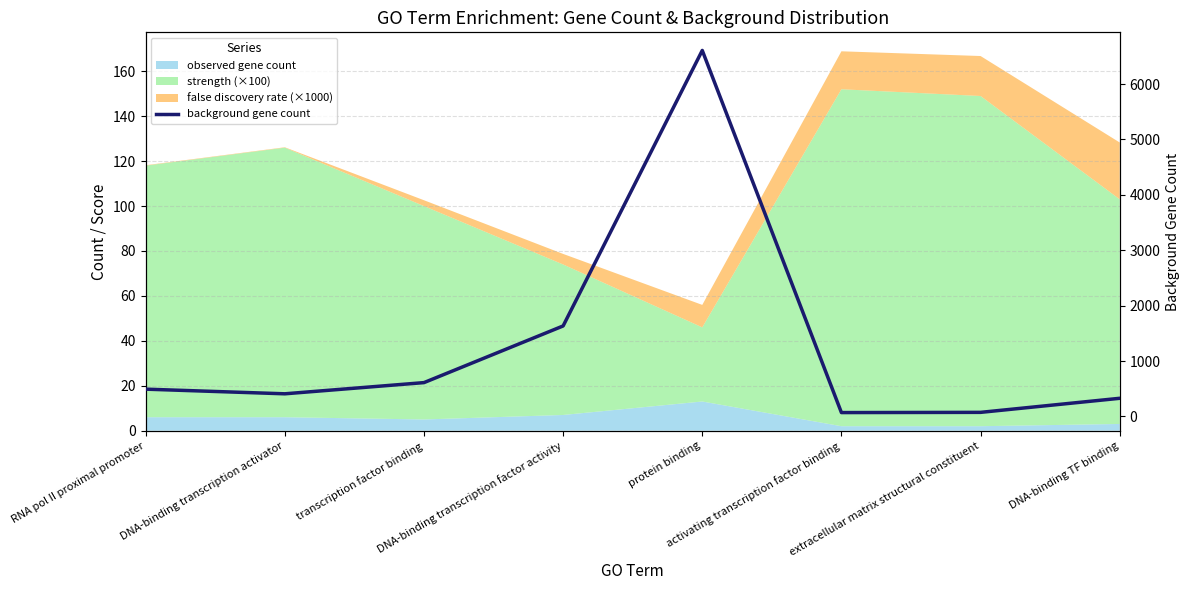

List the labels in order of value, largest first.

protein binding, DNA-binding transcription factor activity, transcription factor binding, RNA pol II proximal promoter, DNA-binding transcription activator, DNA-binding TF binding, extracellular matrix structural constituent, activating transcription factor binding